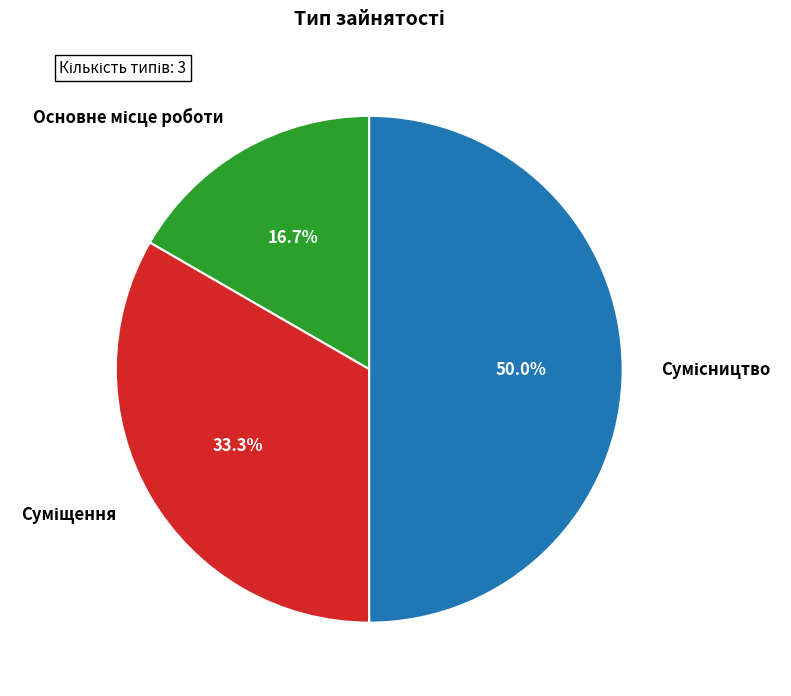

Do Сумісництво and Суміщення together represent more than half of the pie?

Yes